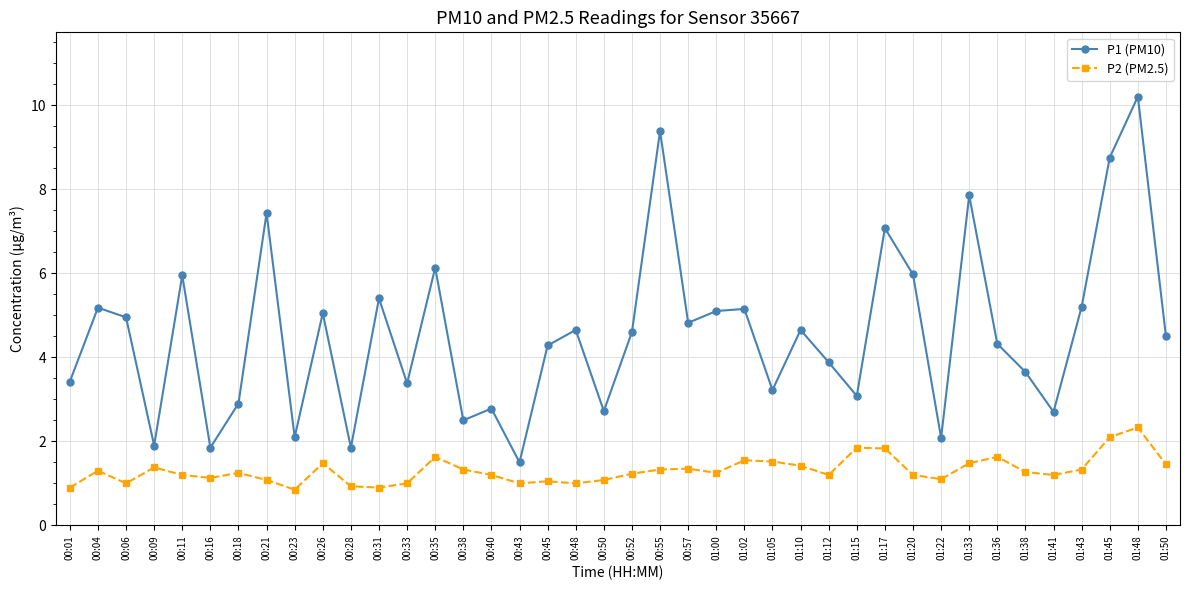

Where is the first local minimum for P2 (PM2.5)?

00:06